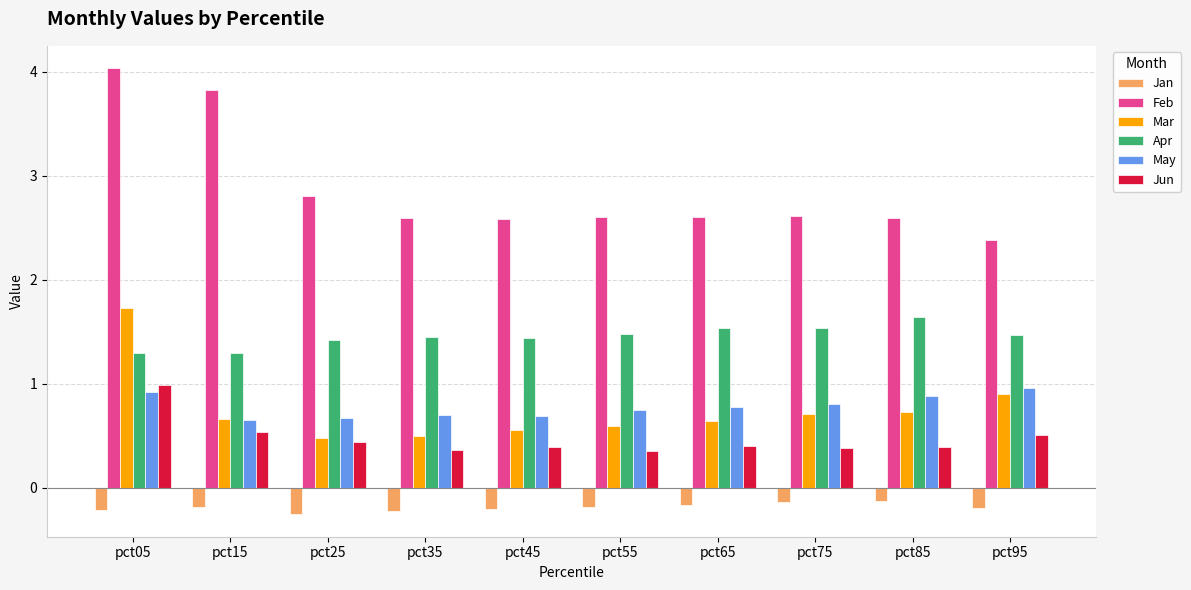

Reading right to left, transcribe all the data shown in this chart.

Jan: -0.2	-0.1	-0.1	-0.2	-0.2	-0.2	-0.2	-0.3	-0.2	-0.2
Feb: 2.4	2.6	2.6	2.6	2.6	2.6	2.6	2.8	3.8	4.0
Mar: 0.9	0.7	0.7	0.6	0.6	0.6	0.5	0.5	0.7	1.7
Apr: 1.5	1.6	1.5	1.5	1.5	1.4	1.4	1.4	1.3	1.3
May: 1.0	0.9	0.8	0.8	0.7	0.7	0.7	0.7	0.7	0.9
Jun: 0.5	0.4	0.4	0.4	0.4	0.4	0.4	0.4	0.5	1.0